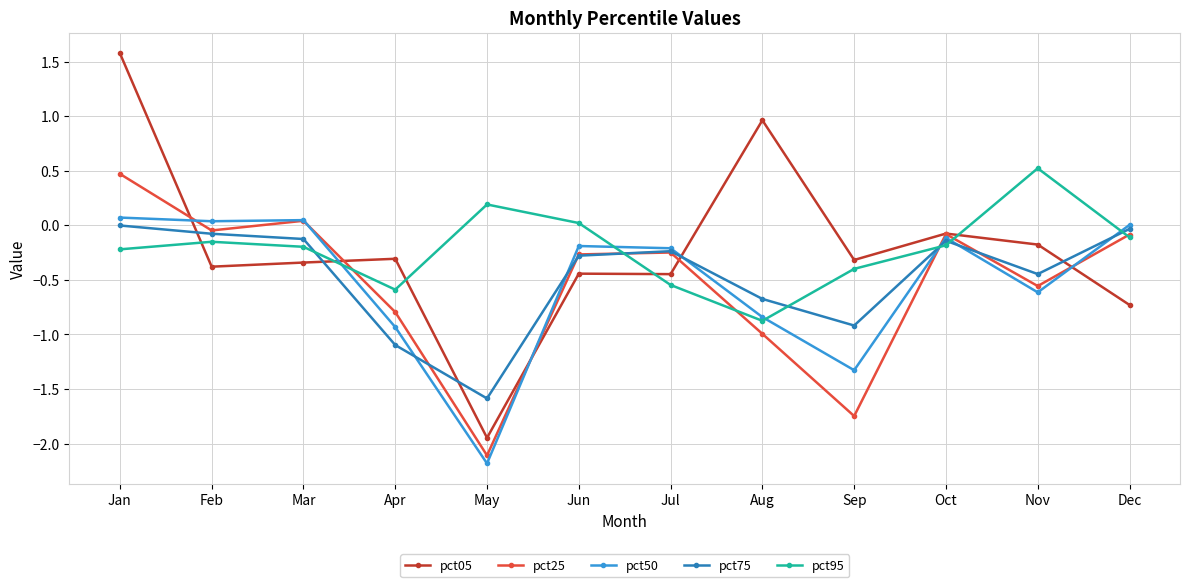

In pct05, how many points are lower than both neighbors (excluding endpoints)?

4